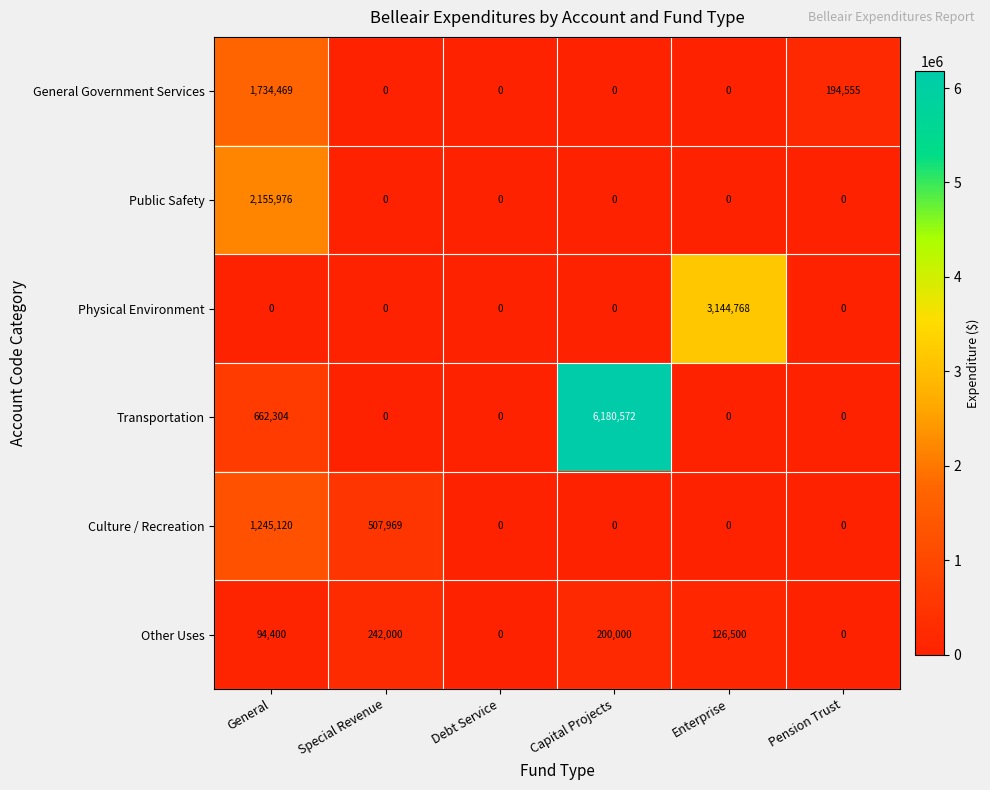

What is the maximum value for Culture / Recreation?

1245120